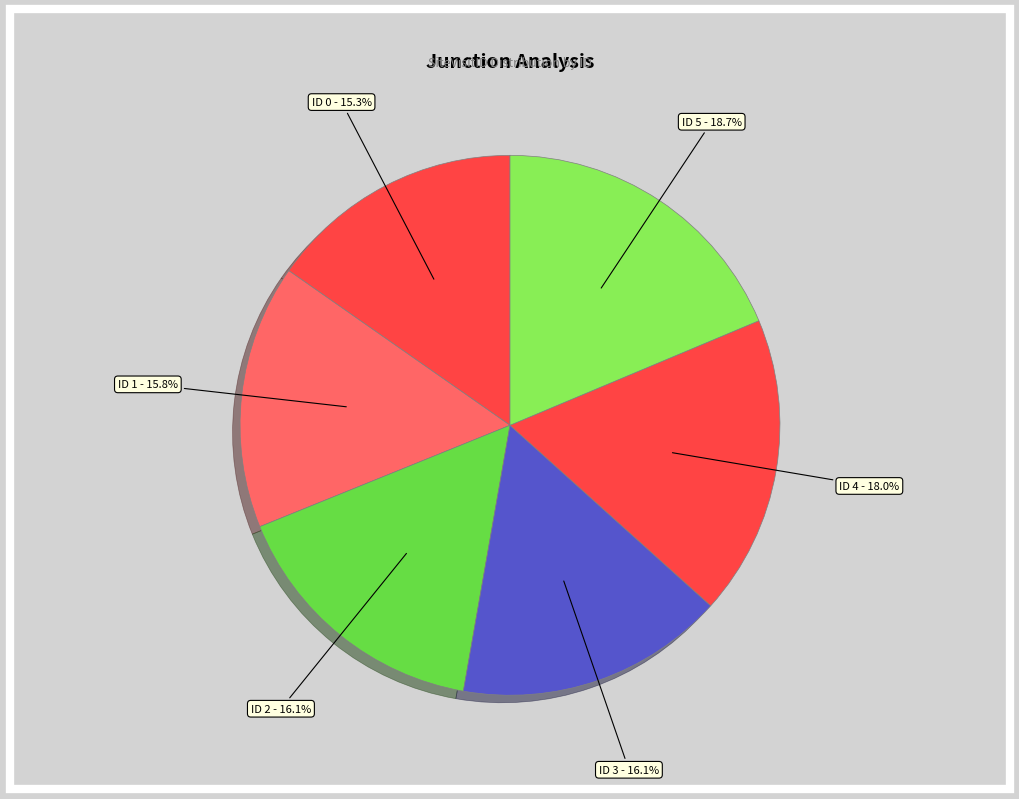

Count the number of slices in the pie.

6